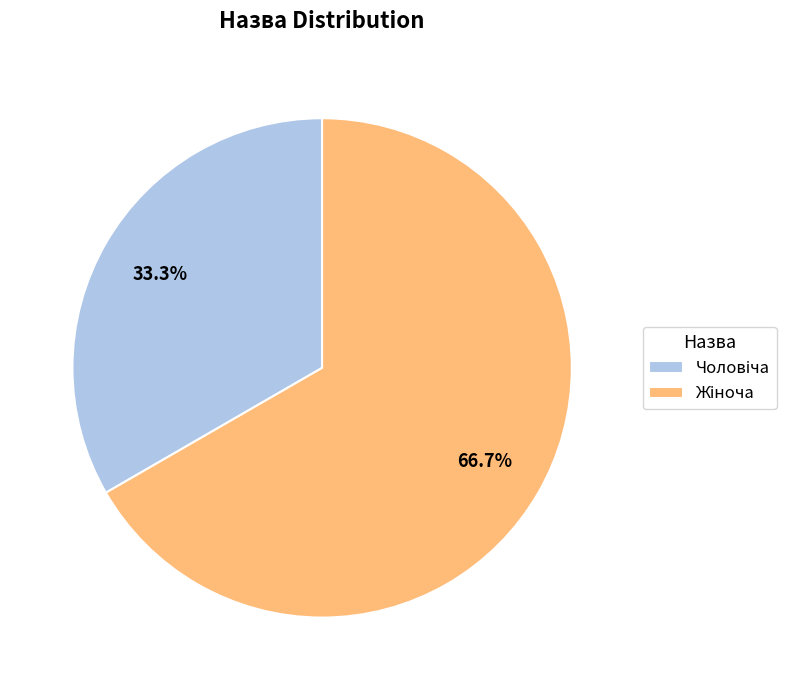

Is there a majority slice in this chart?

Yes